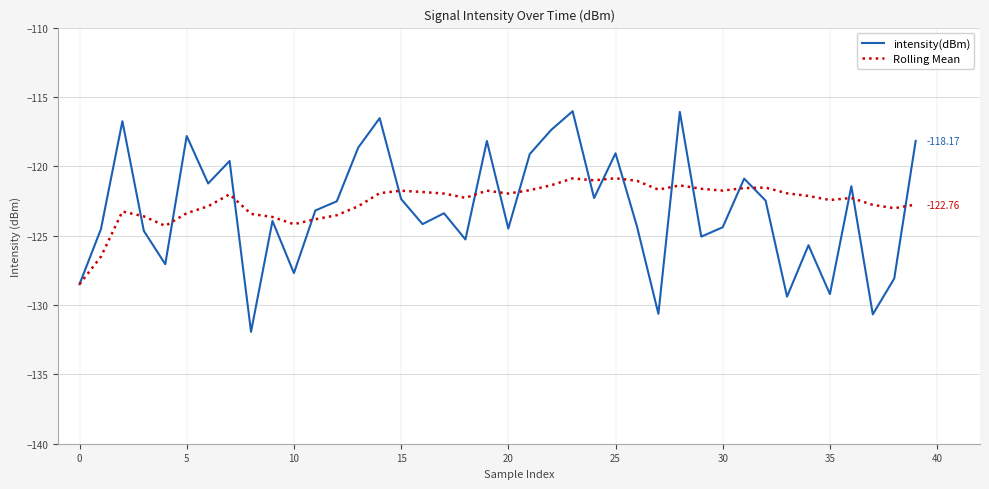

Which series has the widest spread of values?

intensity(dBm)